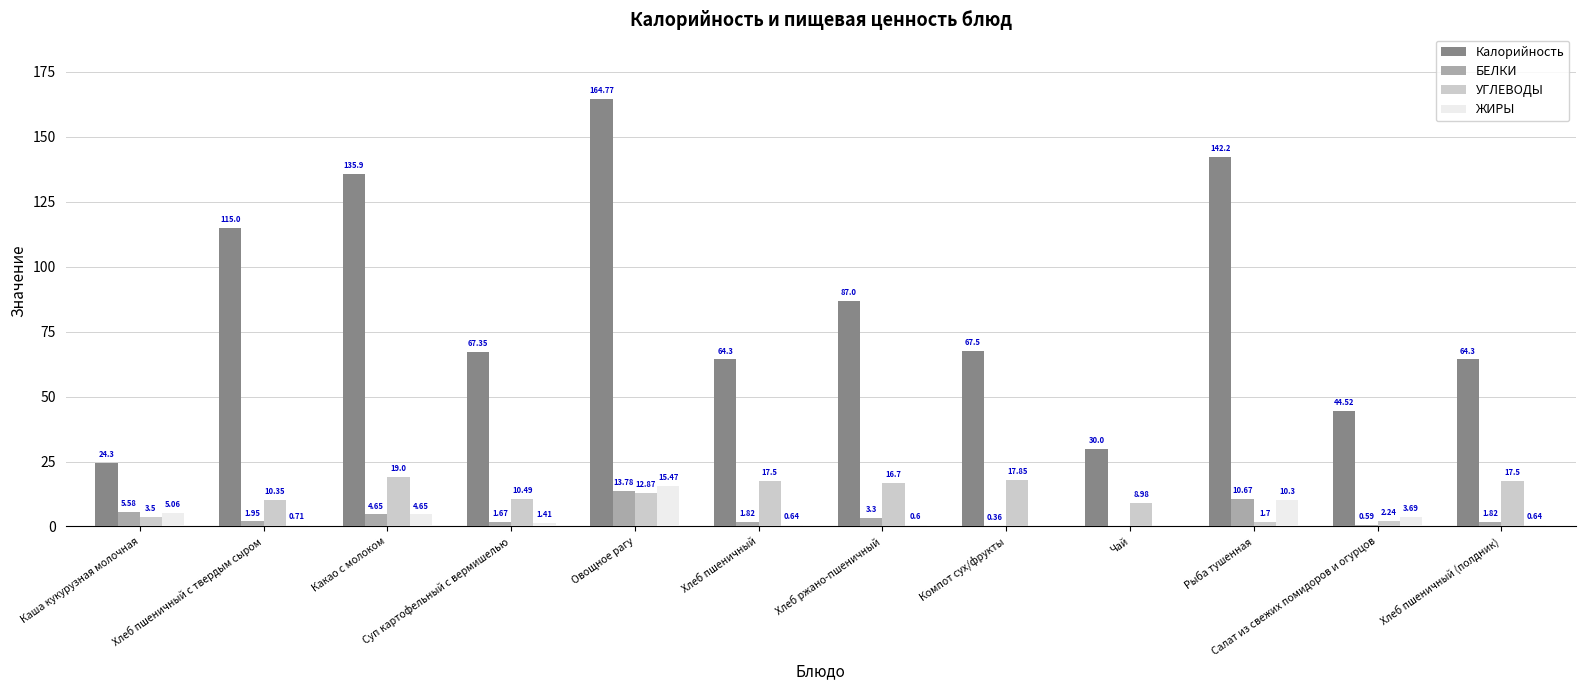

Are the bars horizontal?

No